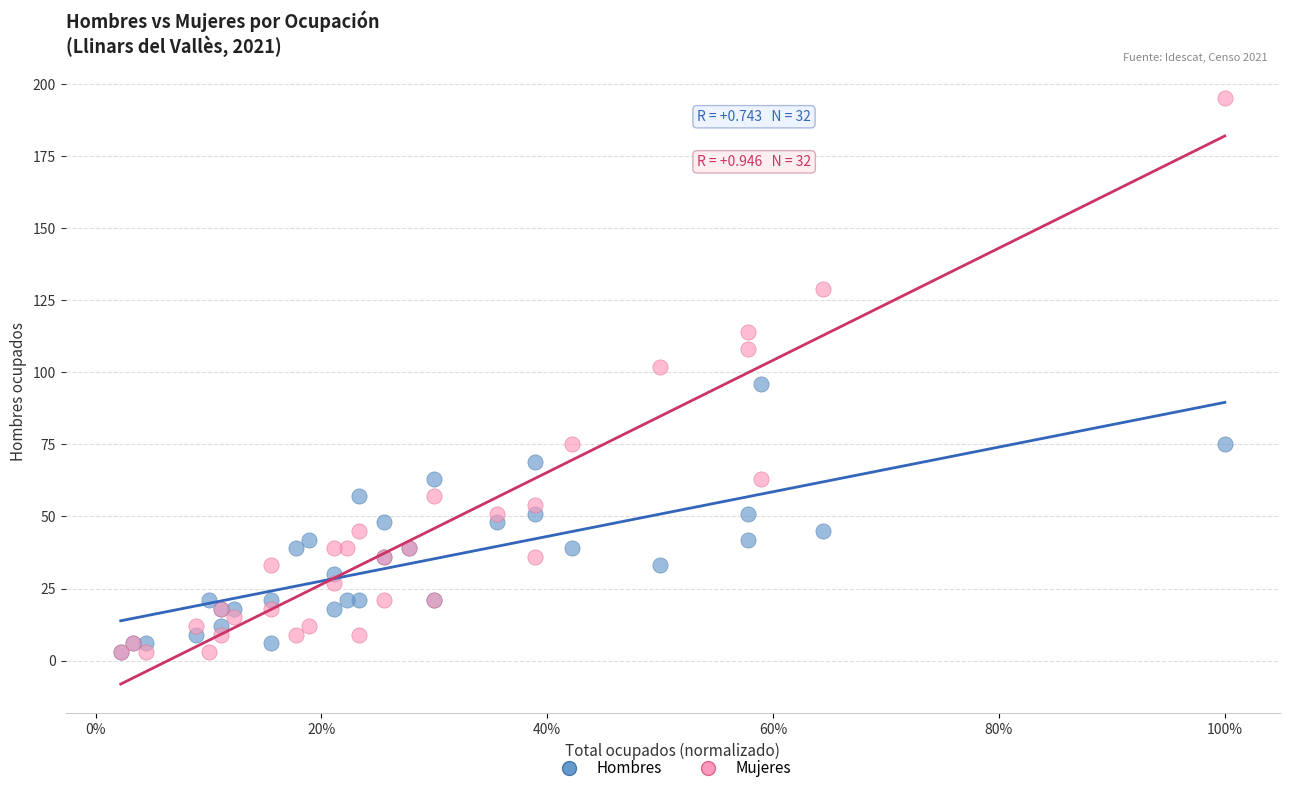

Which series has the largest Y range (max minus min)?

Mujeres